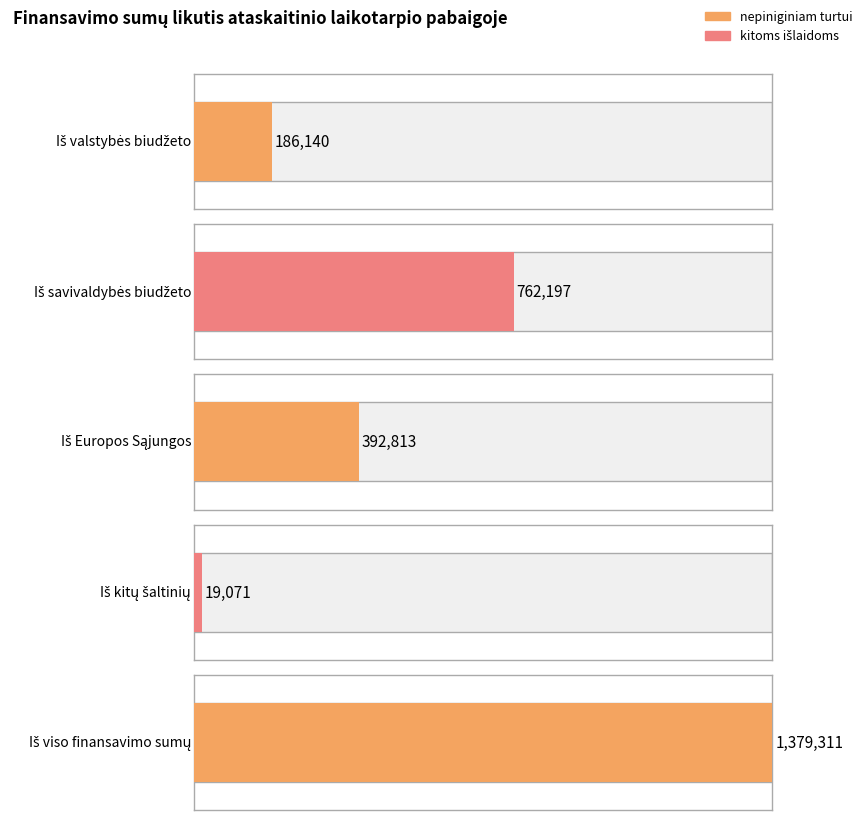

Rank the categories by value from lowest to highest.

Iš kitų šaltinių, Iš valstybės biudžeto, Iš Europos Sąjungos, Iš savivaldybės biudžeto, Iš viso finansavimo sumų